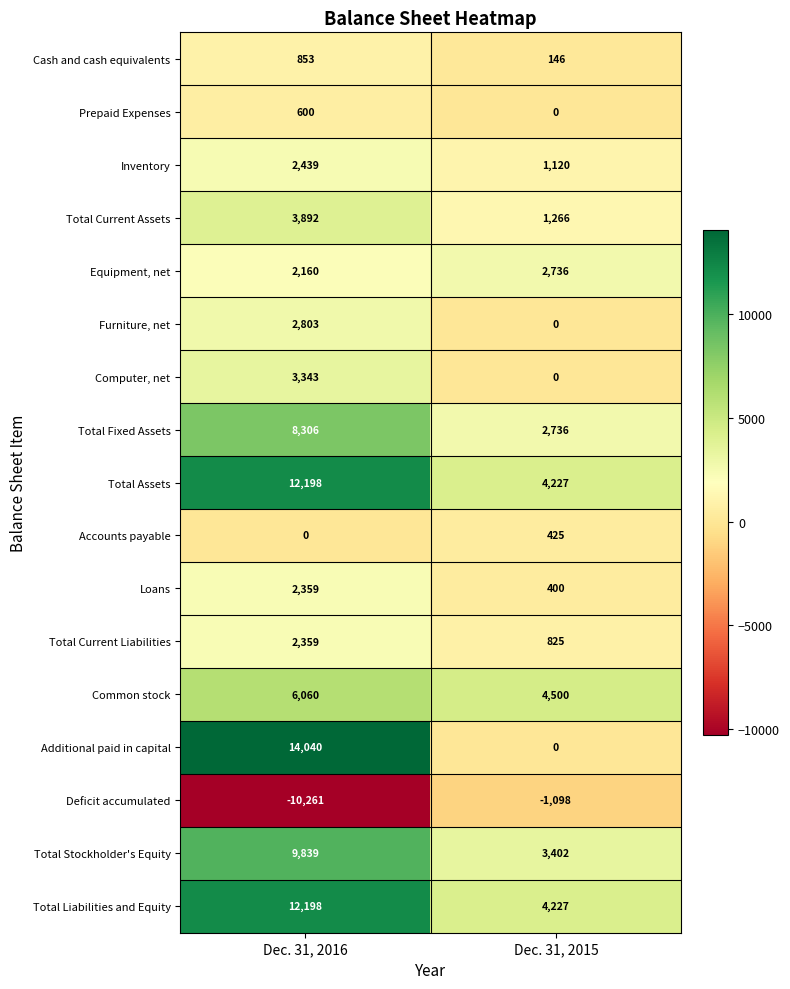

Is it true that Additional paid in capital equals 4922 at Dec. 31, 2016?

False